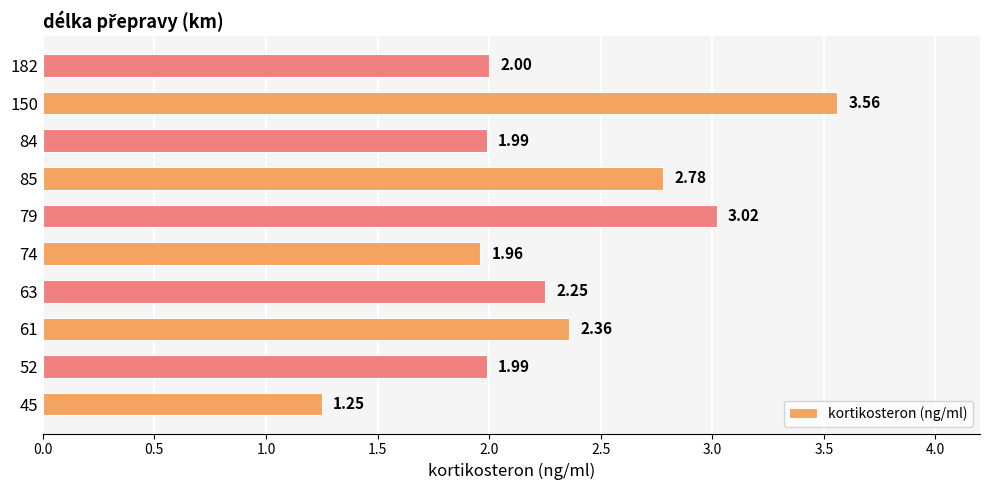

Which label corresponds to the largest value in the chart?

150